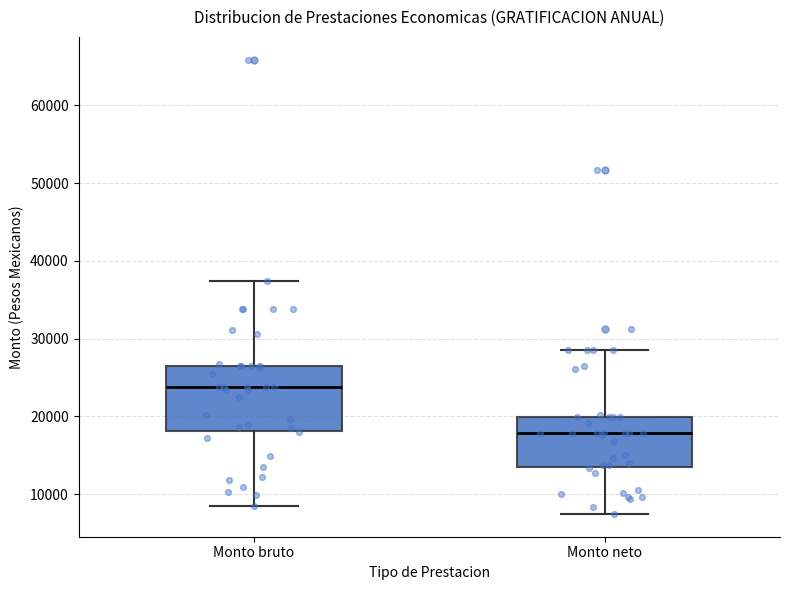

Reading left to right, transcribe this box plot: for each box, give where its median line is, the range the box spans, and where its two whiskers end, as read against the y-axis. The values are not printed on the chart, so give them approximately, as read against the axis.

Monto bruto: median 24000, box 18000 to 26000, whiskers 8000 to 37000
Monto neto: median 18000, box 14000 to 20000, whiskers 7000 to 29000